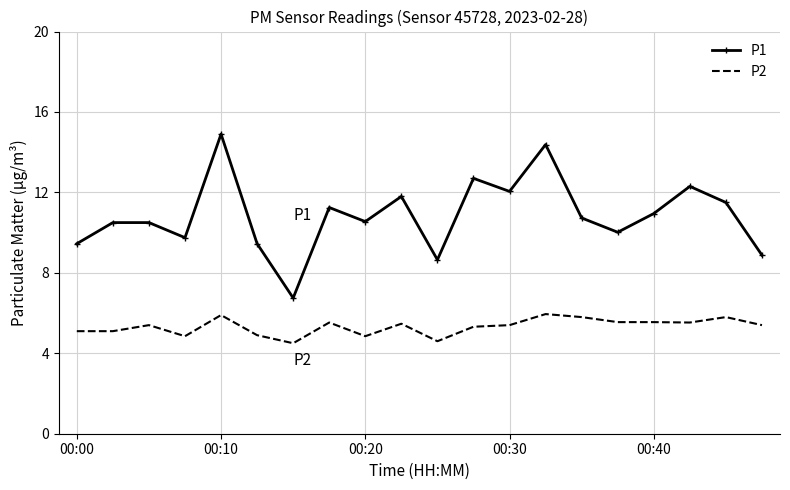

List the series in order of their peak value, lowest first.

P2, P1